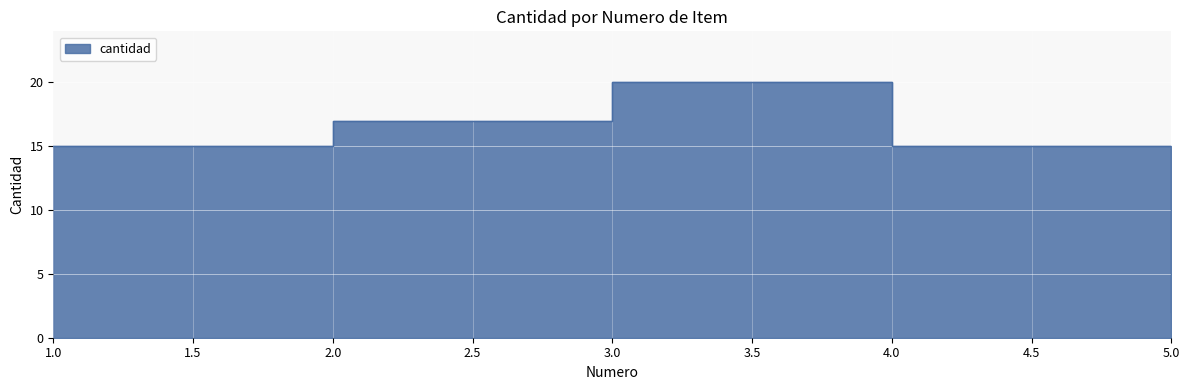

True or false: there are more than 1 points higher than both neighbors.

False